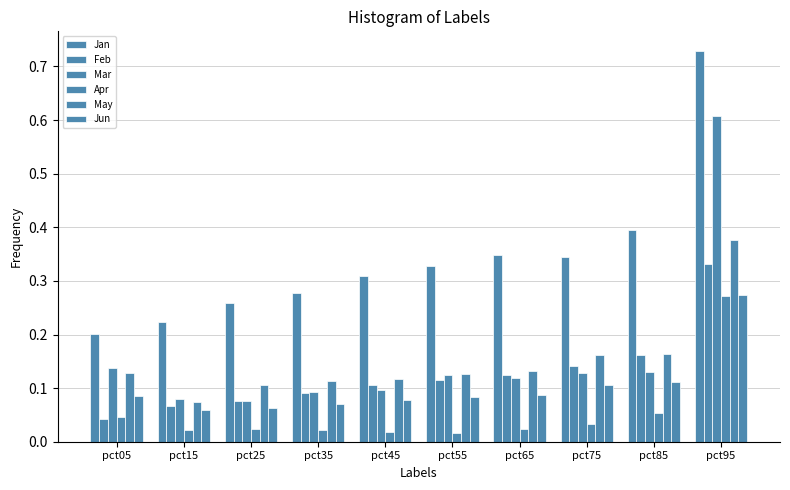

How many series are shown in this chart?

6